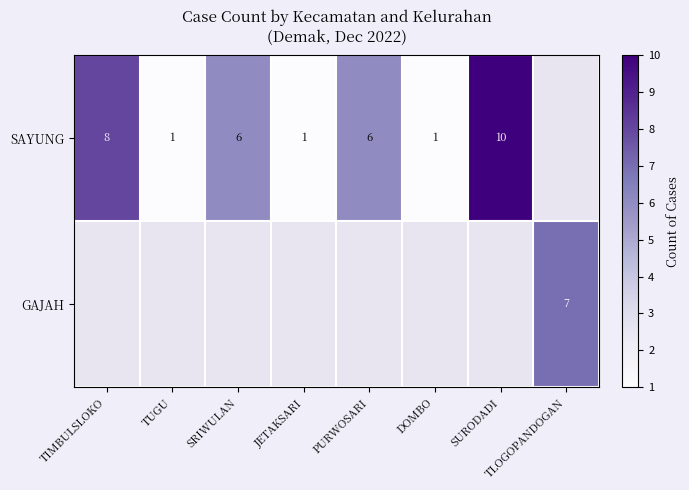

Is the value of SAYUNG at JETAKSARI greater than the value of GAJAH at TLOGOPANDOGAN?

No